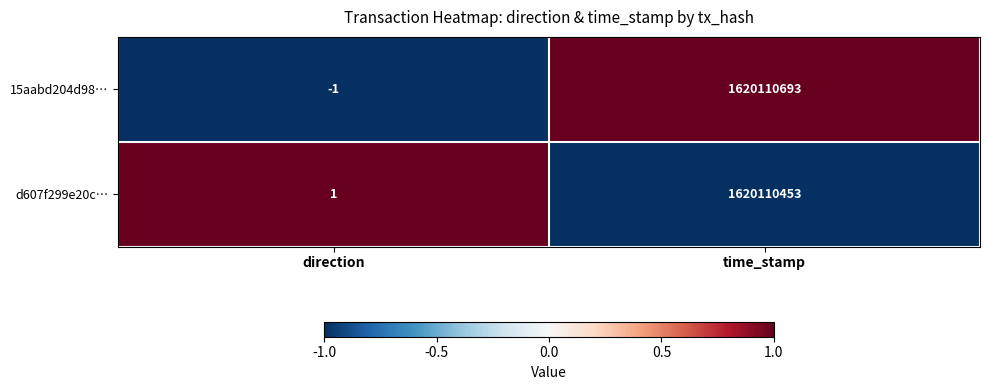

Count the number of categories in the chart.

2